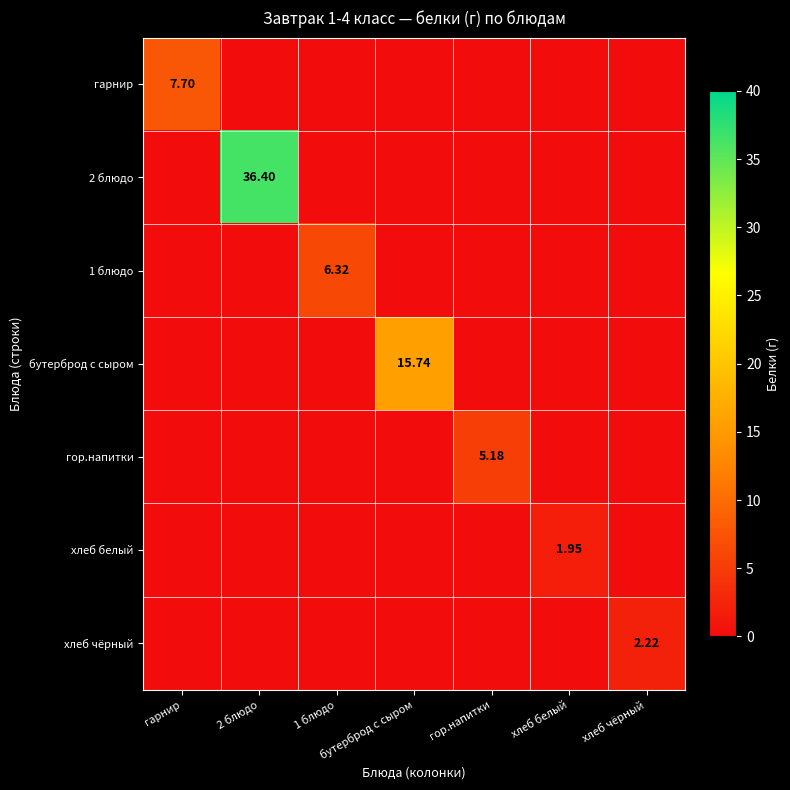

How many data points in 2 блюдо are above 0?

1